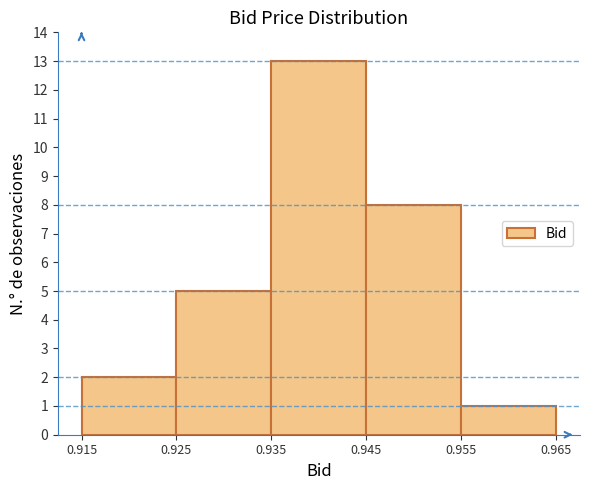

Which range on the x-axis has the tallest bar?

0.935 to 0.945